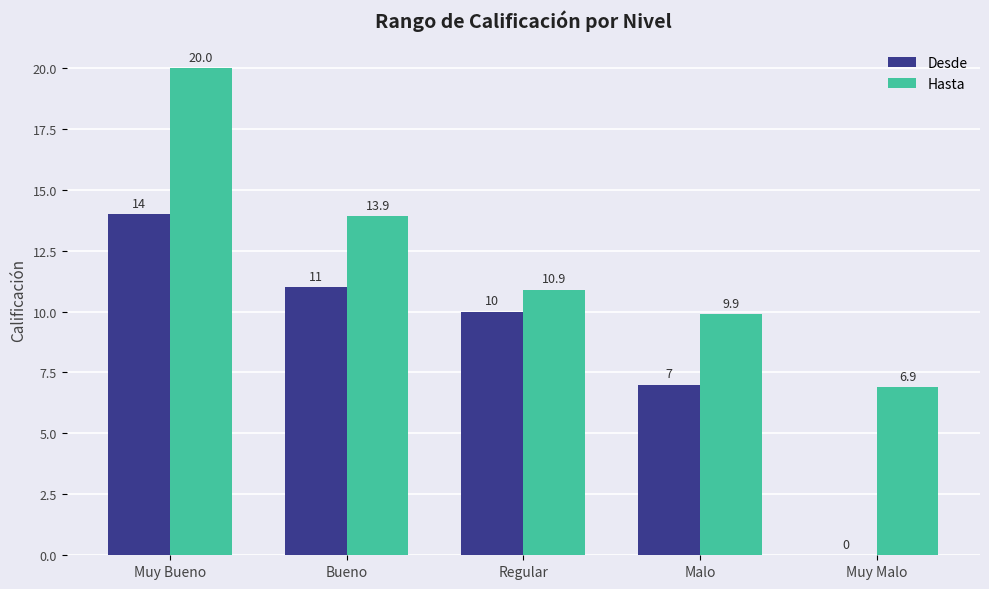

Reading left to right, transcribe all the data shown in this chart.

Desde: 14.0	11.0	10.0	7.0	0.0
Hasta: 20.0	13.9	10.9	9.9	6.9